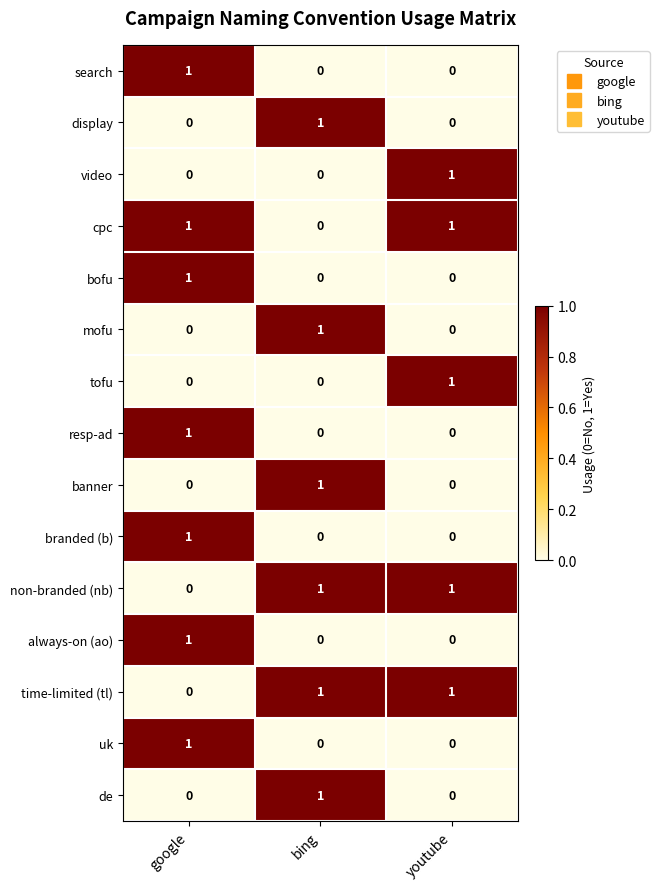

Is it true that display equals -1 at google?

False